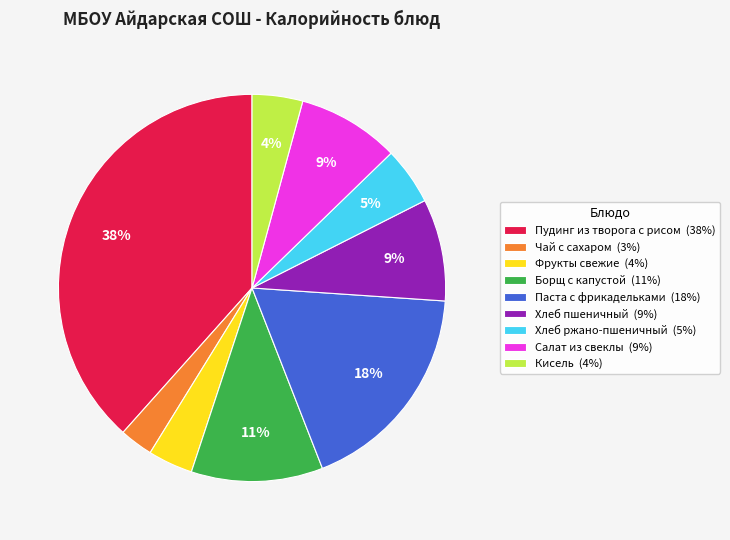

Does Паста с фрикадельками account for over 50% of the chart?

No